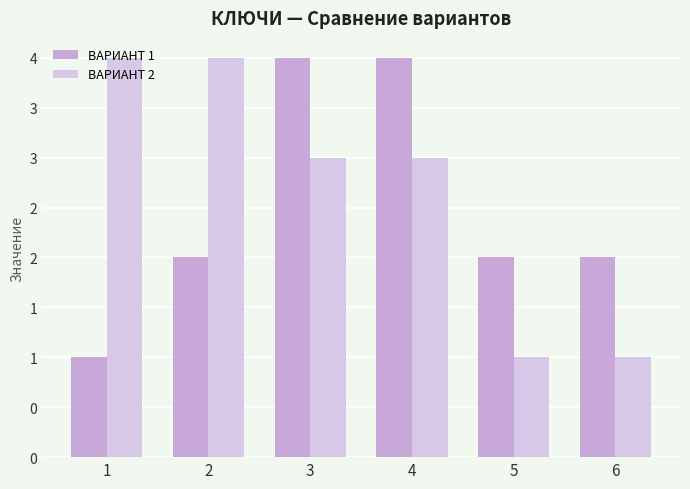

Which label corresponds to the smallest value in the chart?

1